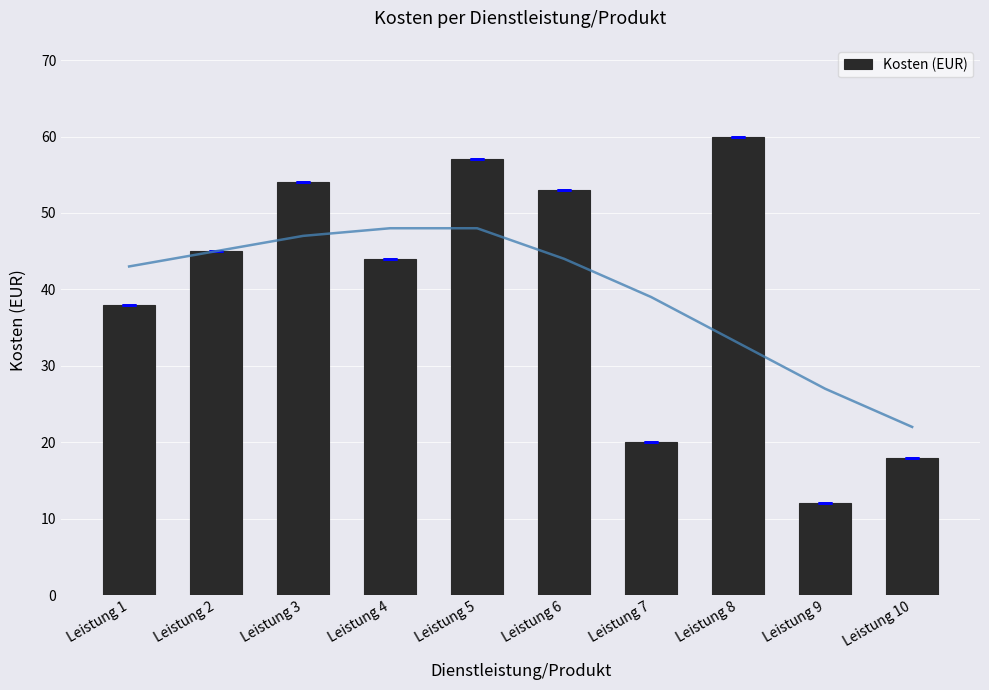

What is the difference between the maximum and minimum values?

48